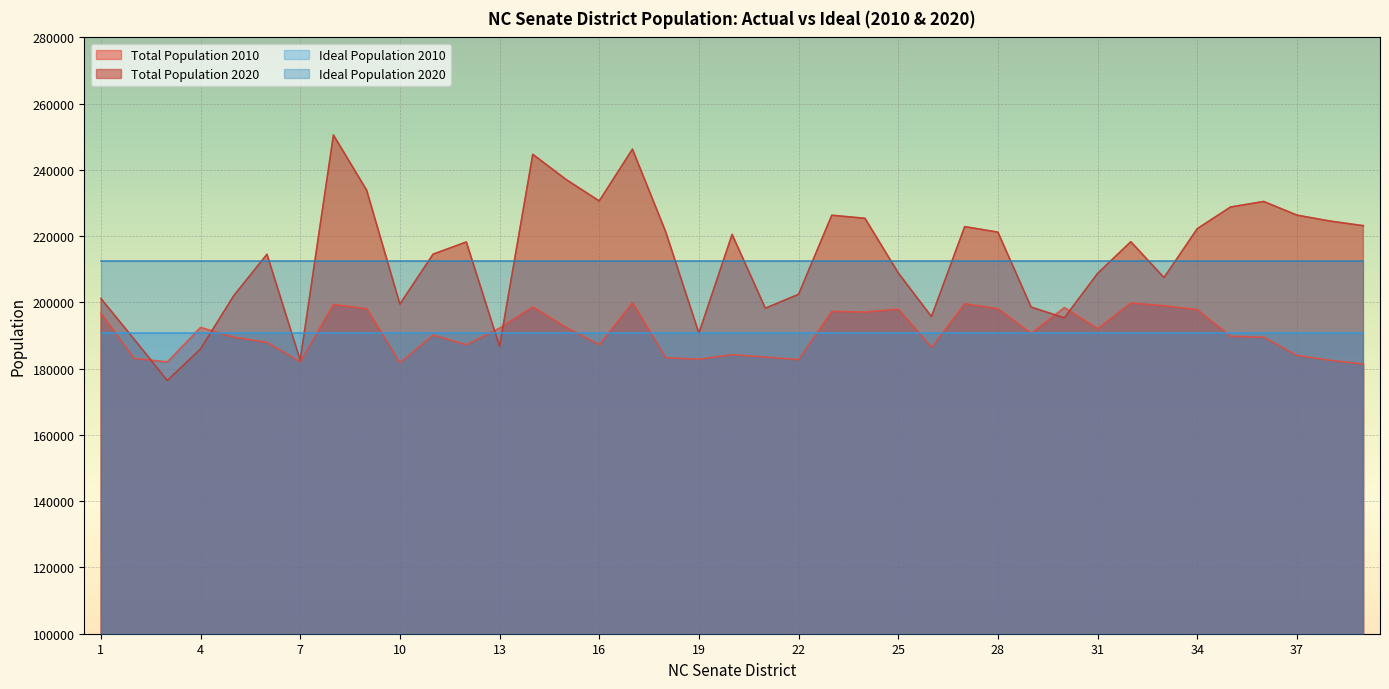

At which label does Total Population 2020 reach its minimum?

3